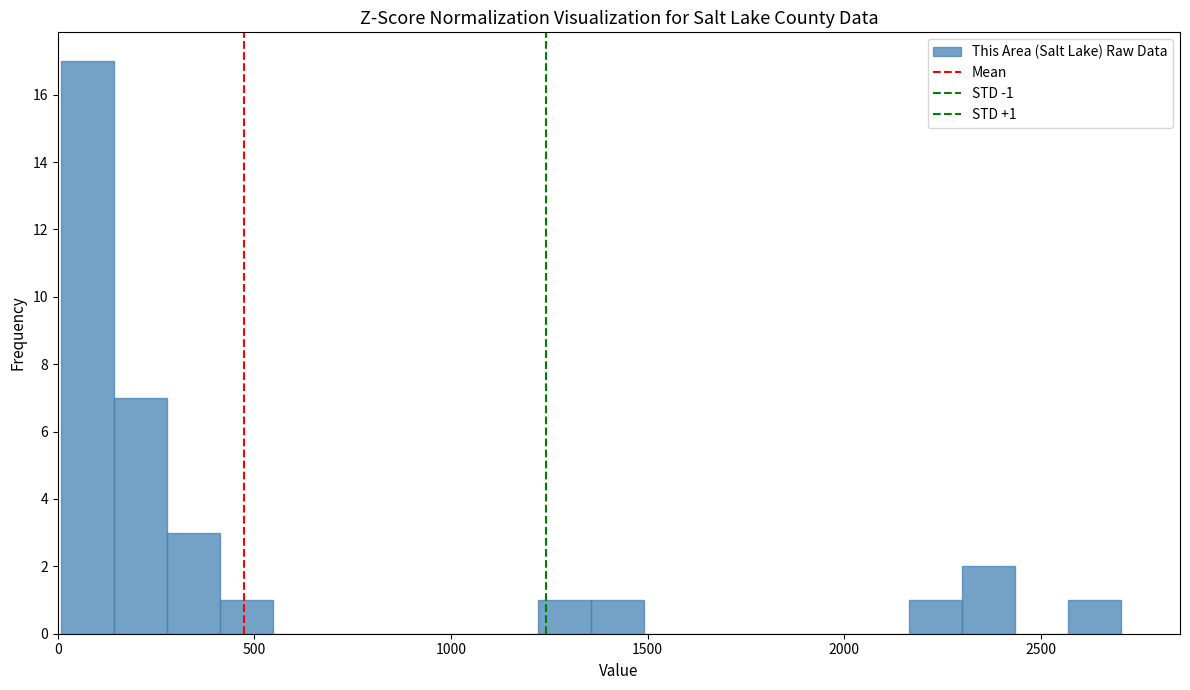

Read against the x-axis, roughly where is the centre of the tallest bar?

50